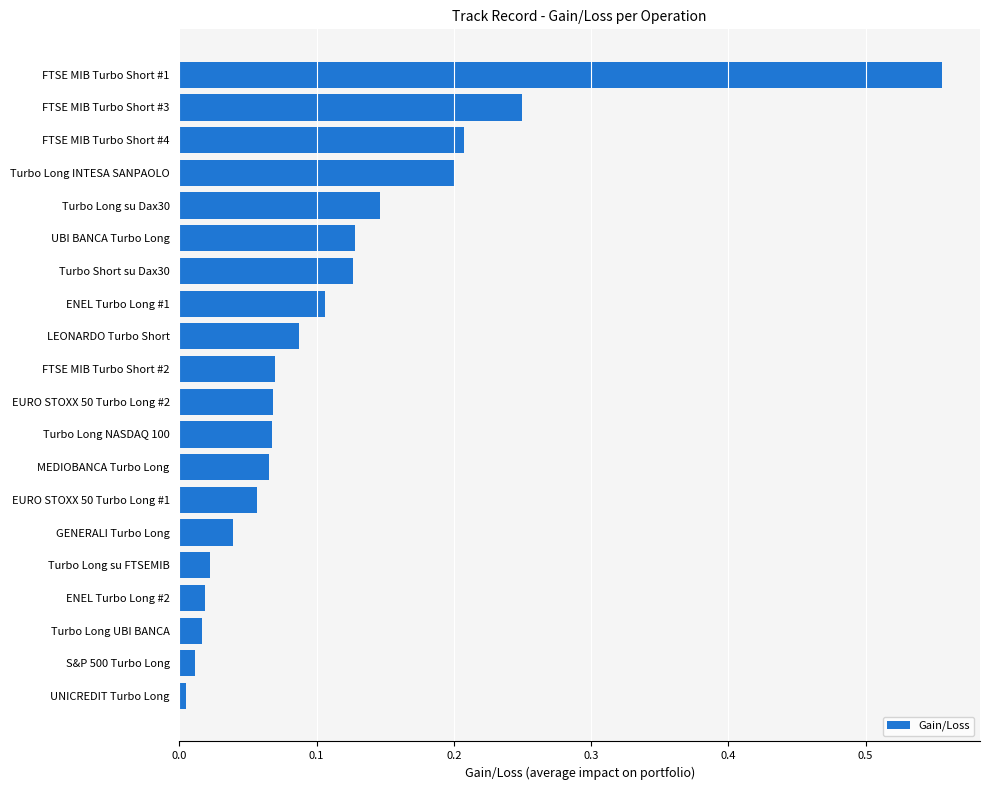

Which label corresponds to the smallest value in the chart?

UNICREDIT Turbo Long